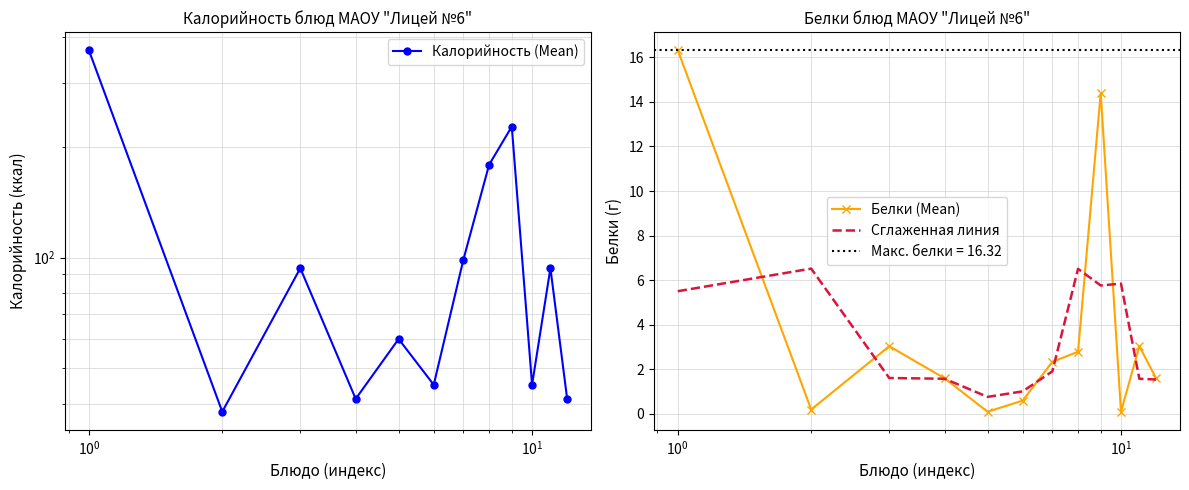

Which series has the largest total across all categories?

Калорийность (Mean)